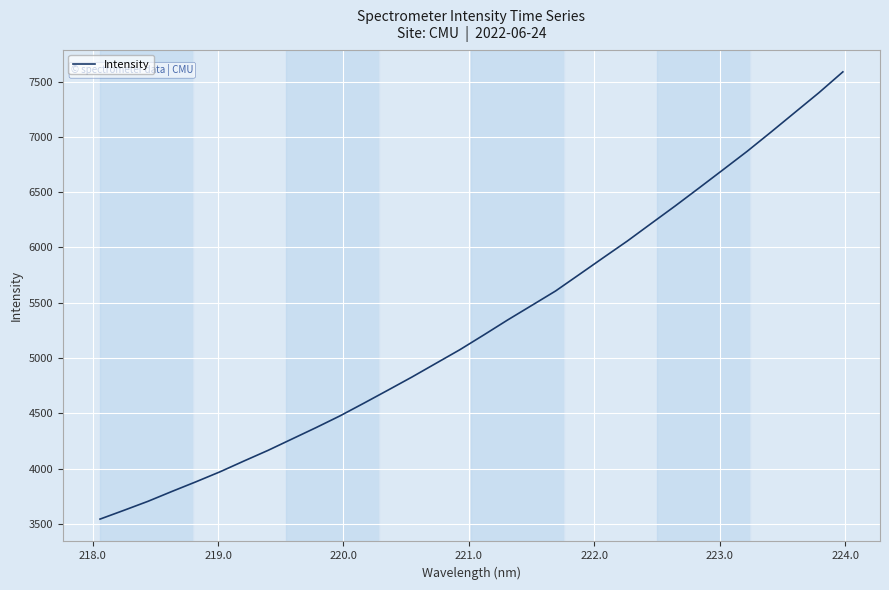

How many lines are shown in the chart?

1